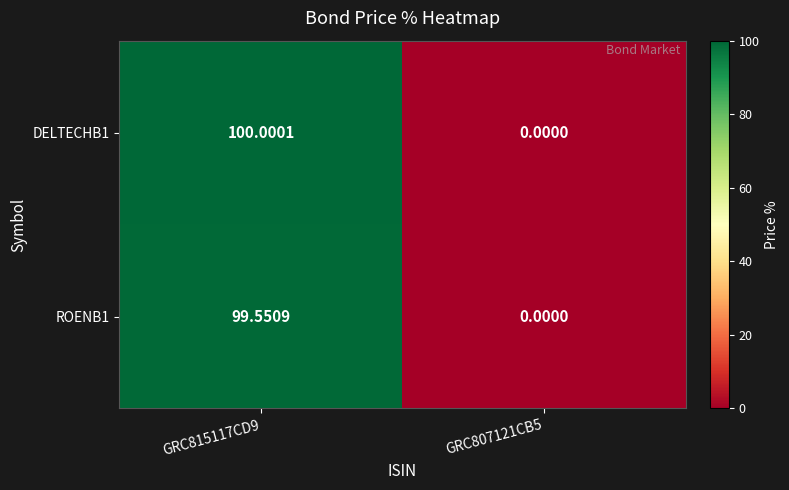

Is the value of ROENB1 at GRC815117CD9 greater than the value of DELTECHB1 at GRC807121CB5?

Yes